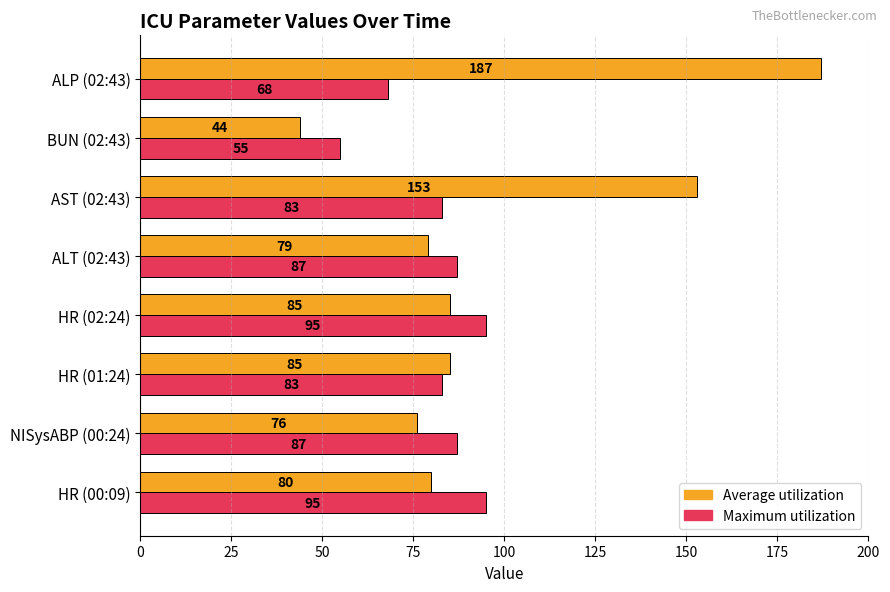

True or false: Maximum utilization has a value of 87 at BUN (02:43).

False